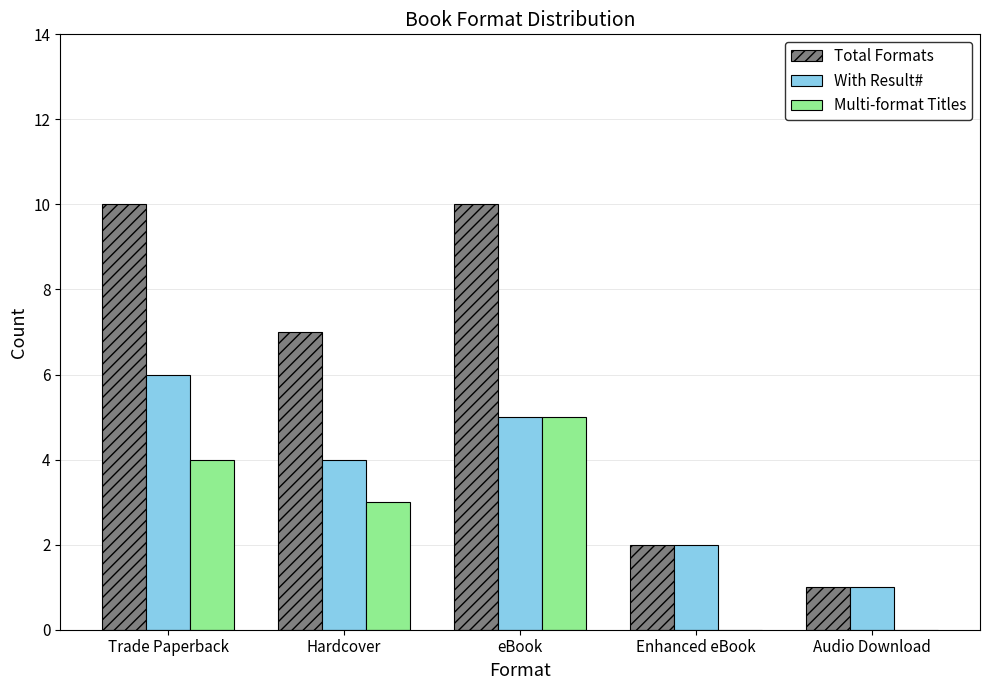

How many categories are shown in the chart?

5